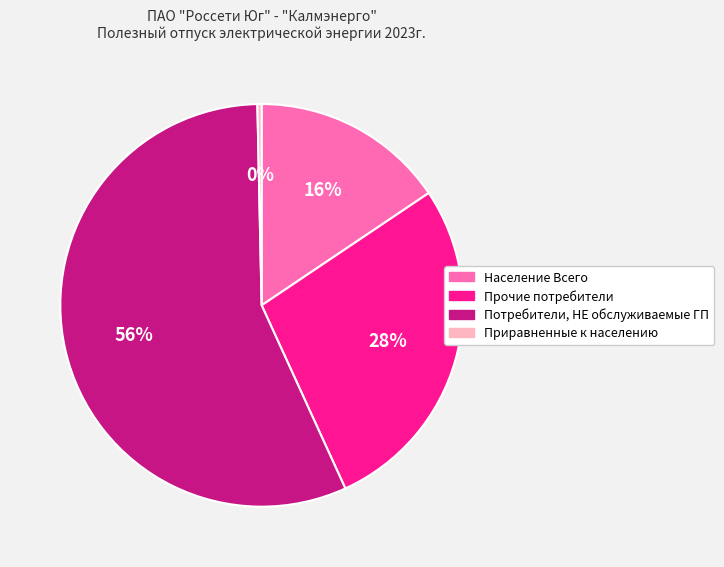

Rank the categories by value from lowest to highest.

Приравненные к населению, Население Всего, Прочие потребители, Потребители, НЕ обслуживаемые ГП